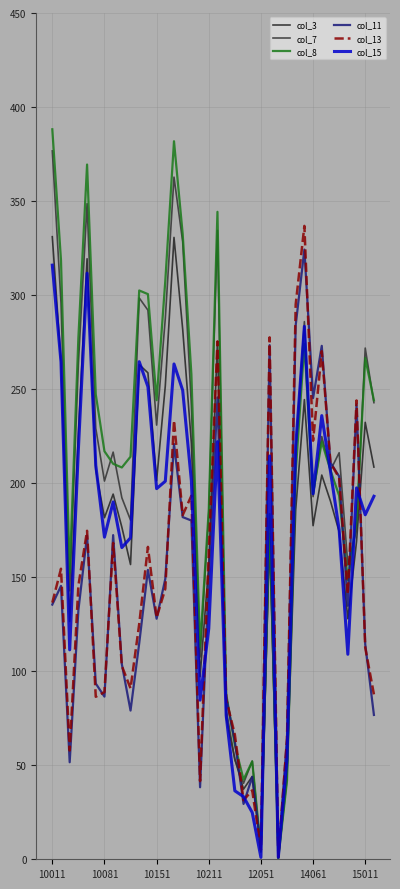

True or false: col_13 has more than 1 points higher than both neighbors.

True